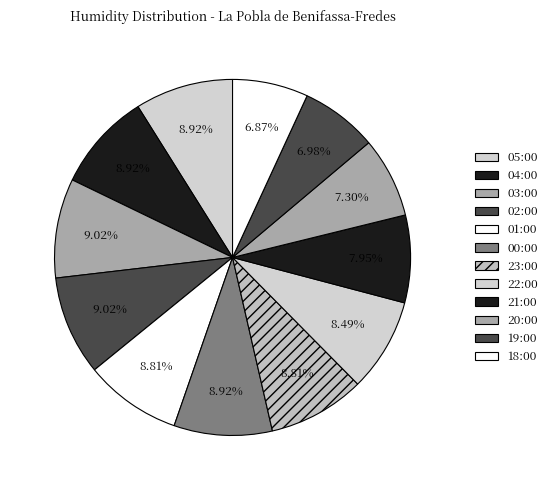

Which slice is the largest?

03:00